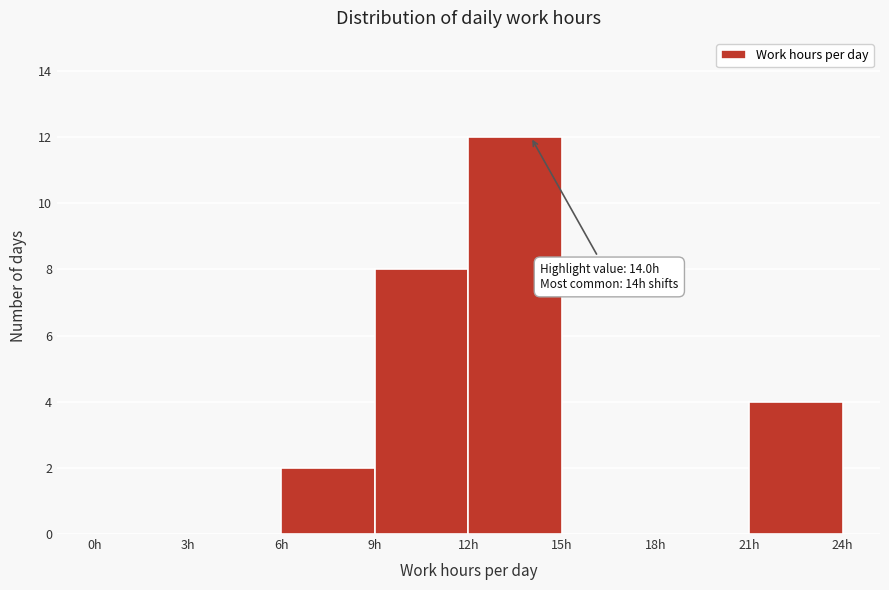

Over which range of the x-axis is the bar tallest?

12 to 15